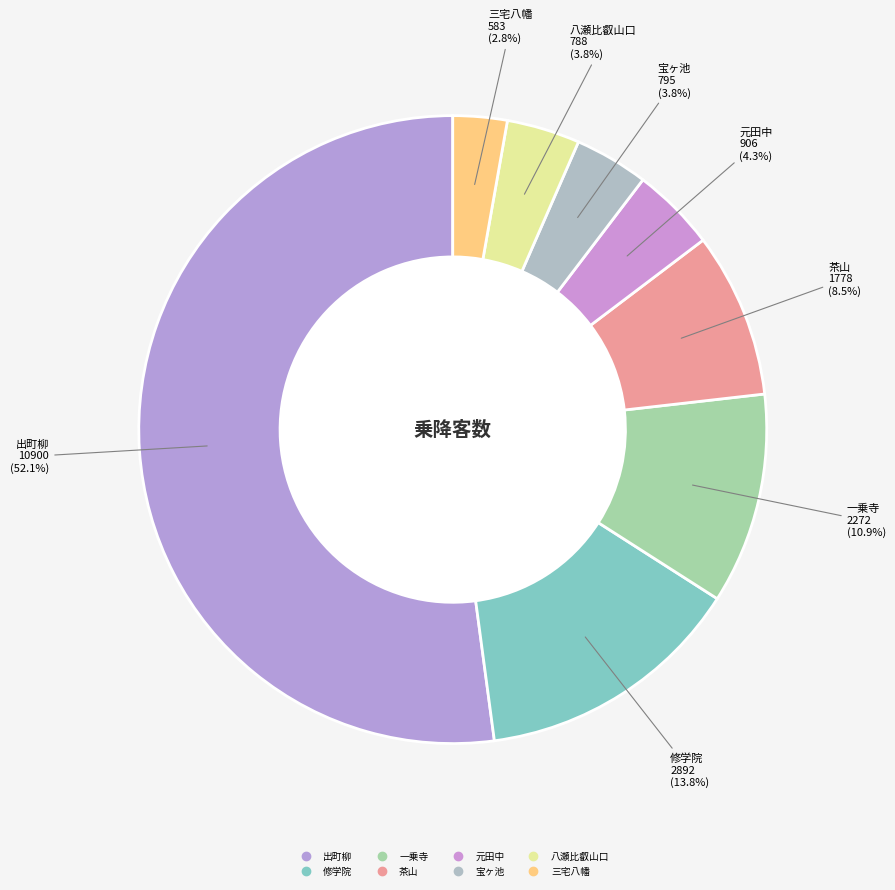

Is there any slice that represents more than half of the pie?

Yes